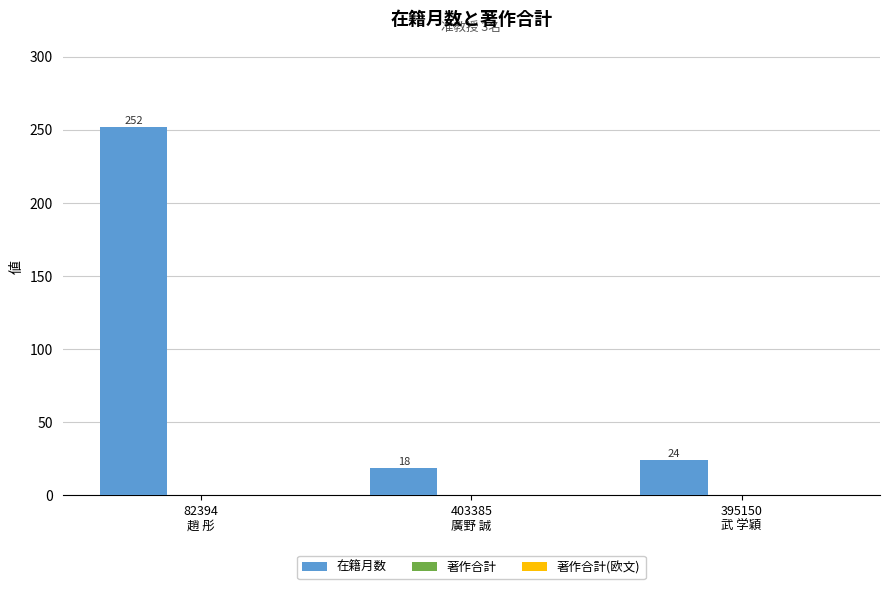

What position from the right is 395150
武 学穎?

1